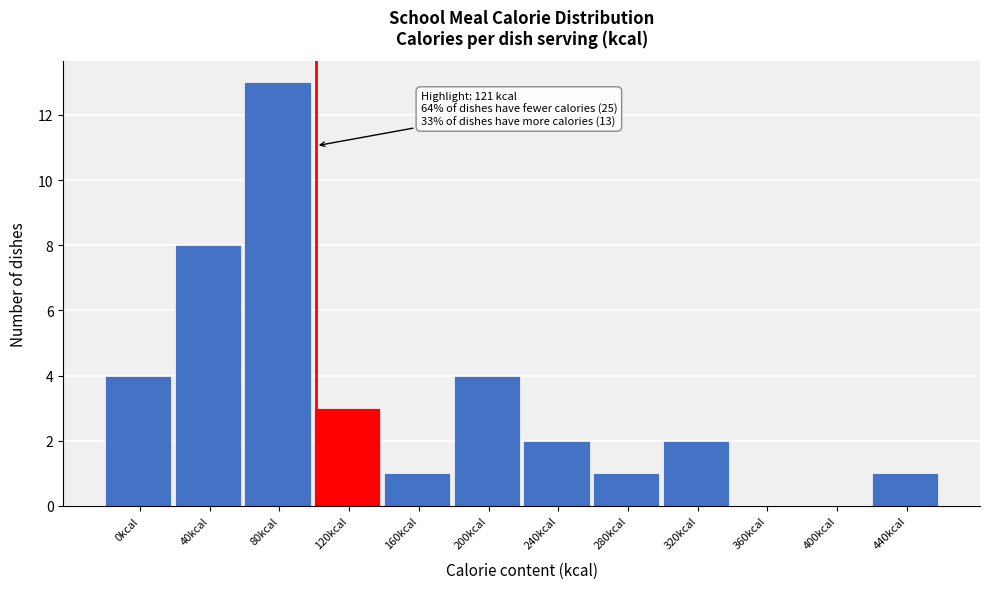

Reading left to right, what are all the values shown in this chart?

0kcal=4	40kcal=8	80kcal=13	120kcal=3	160kcal=1	200kcal=4	240kcal=2	280kcal=1	320kcal=2	360kcal=0	400kcal=0	440kcal=1